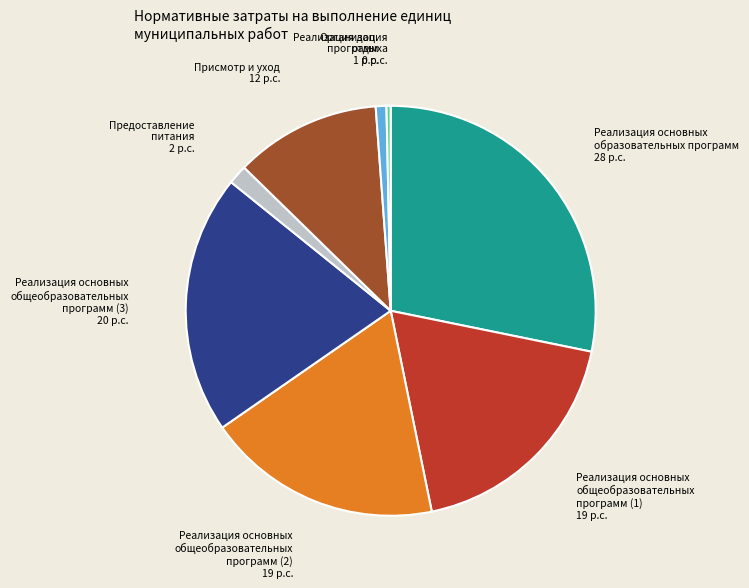

Which has a higher value, Реализация доп. программ or Присмотр и уход?

Присмотр и уход